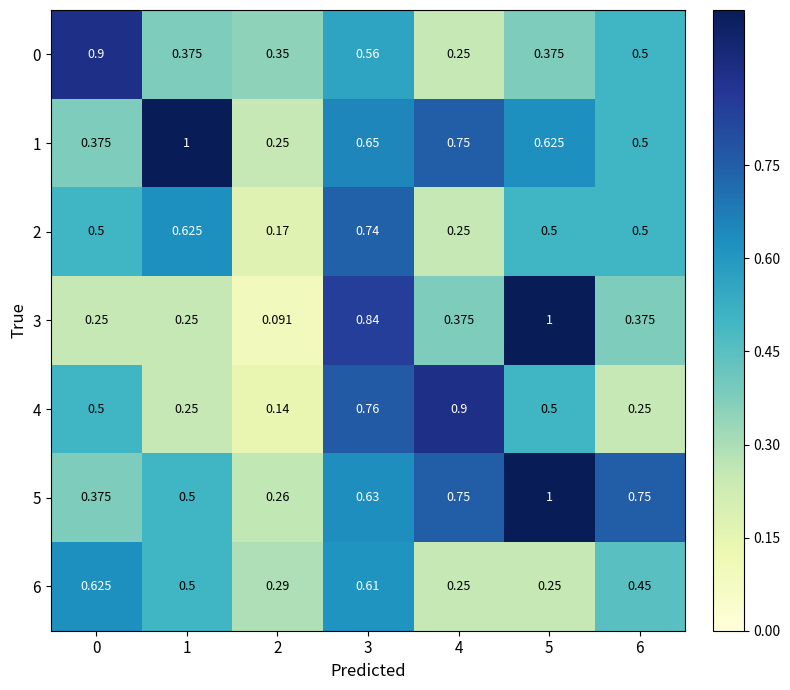

At how many categories does at least one series exceed 0?

7